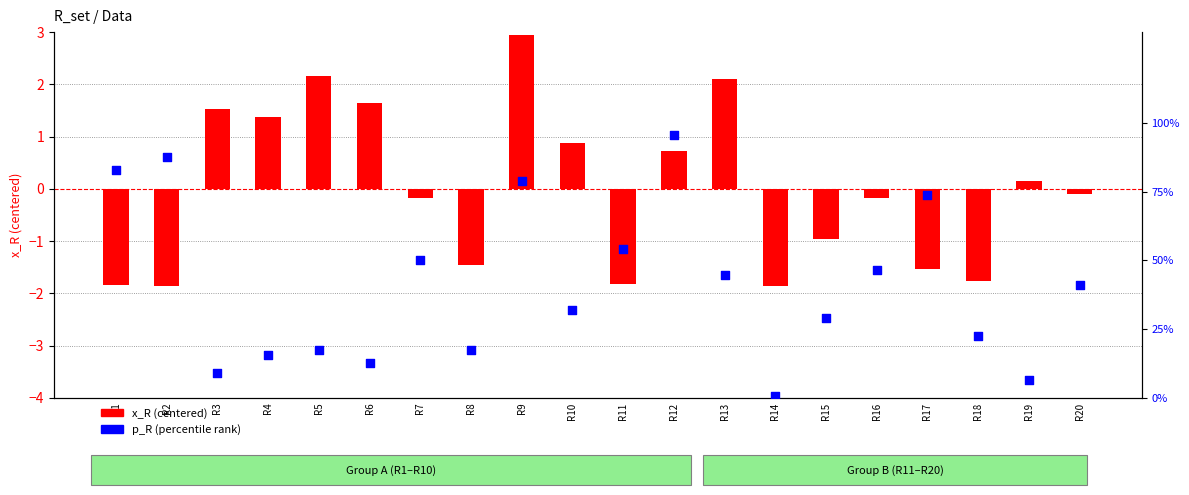

What is the total value across all series at R13?

46.8